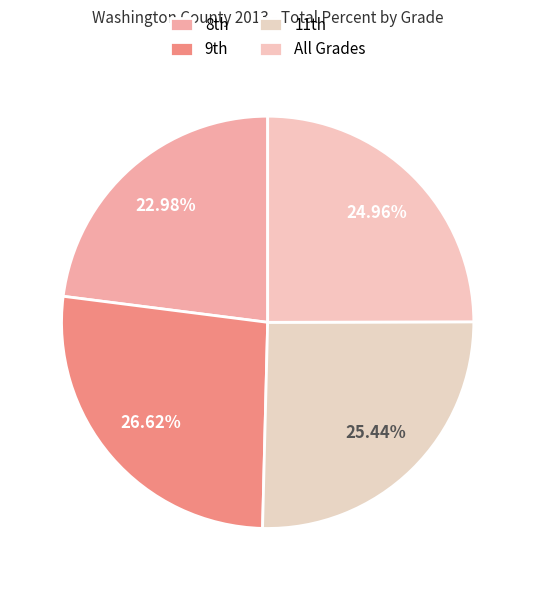

Count the number of slices in the pie.

4